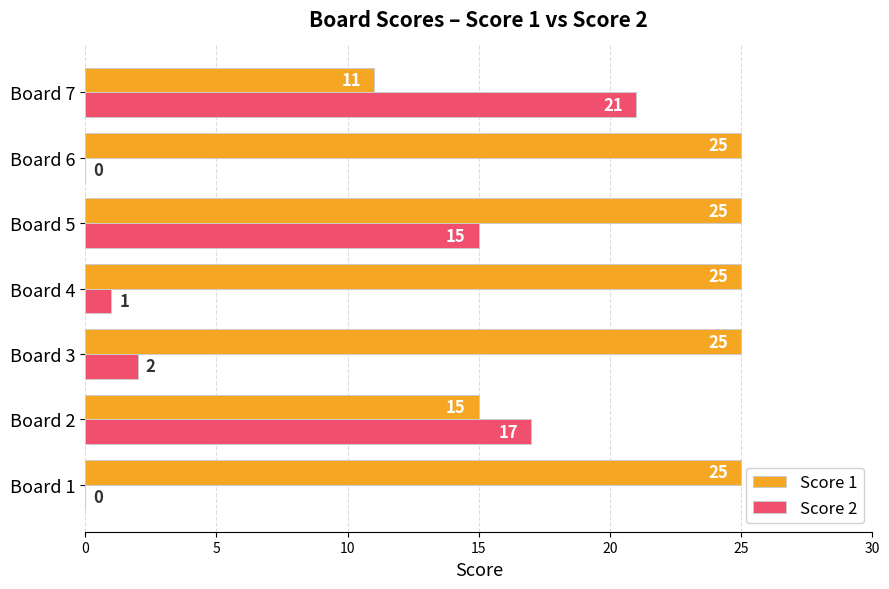

Which series has the largest total across all categories?

Score 1